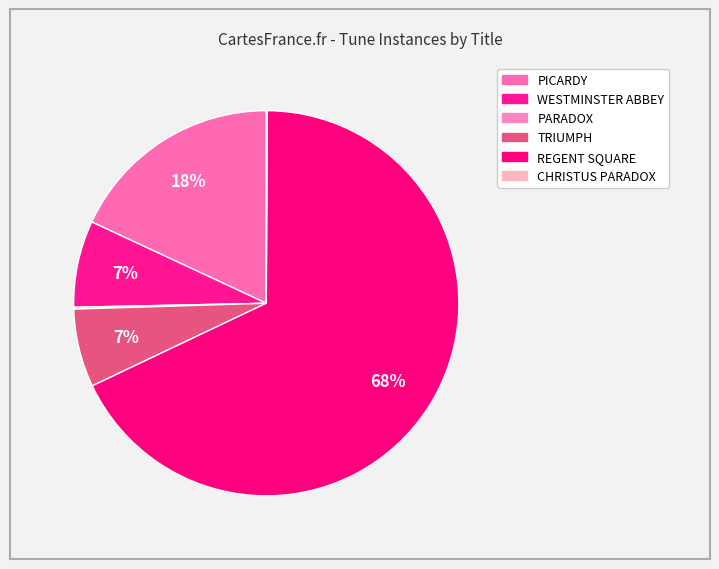

Is there any slice that represents more than half of the pie?

Yes